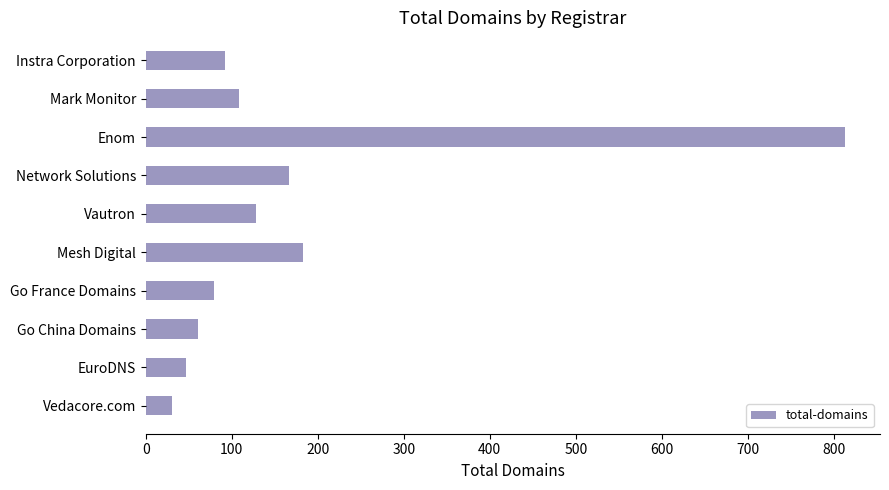

Reading bottom to top, what are all the values shown in this chart?

31	47	61	79	183	128	167	813	109	92